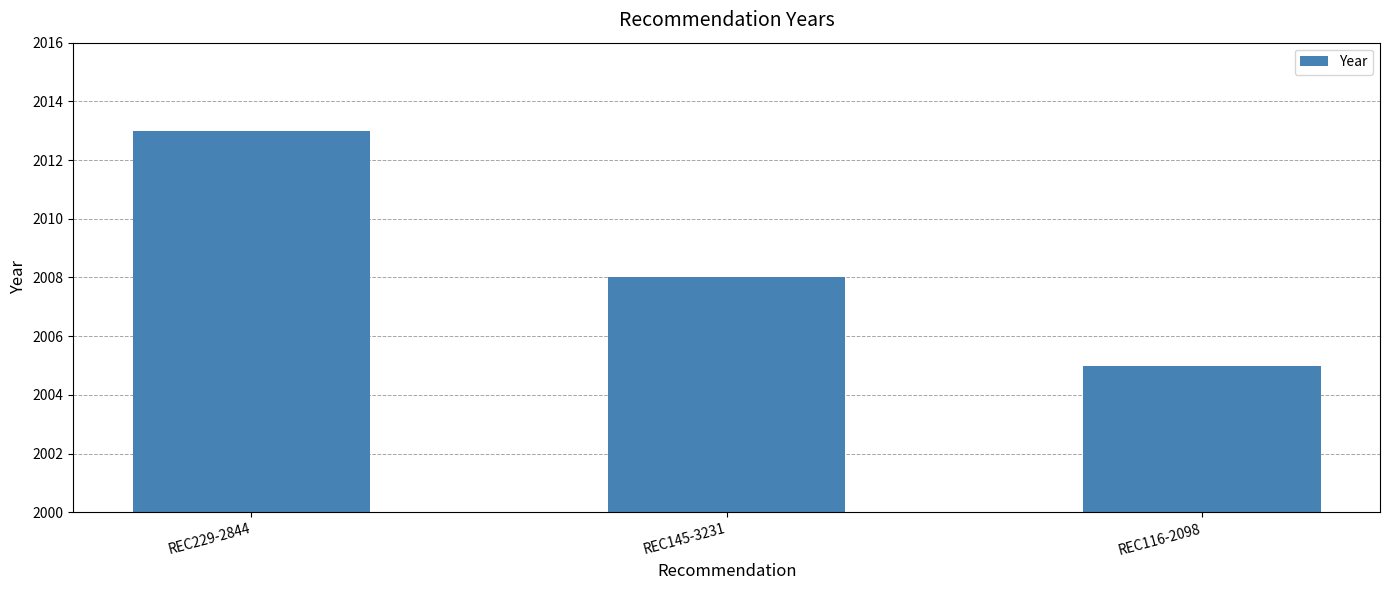

What position from the left is REC116-2098?

3